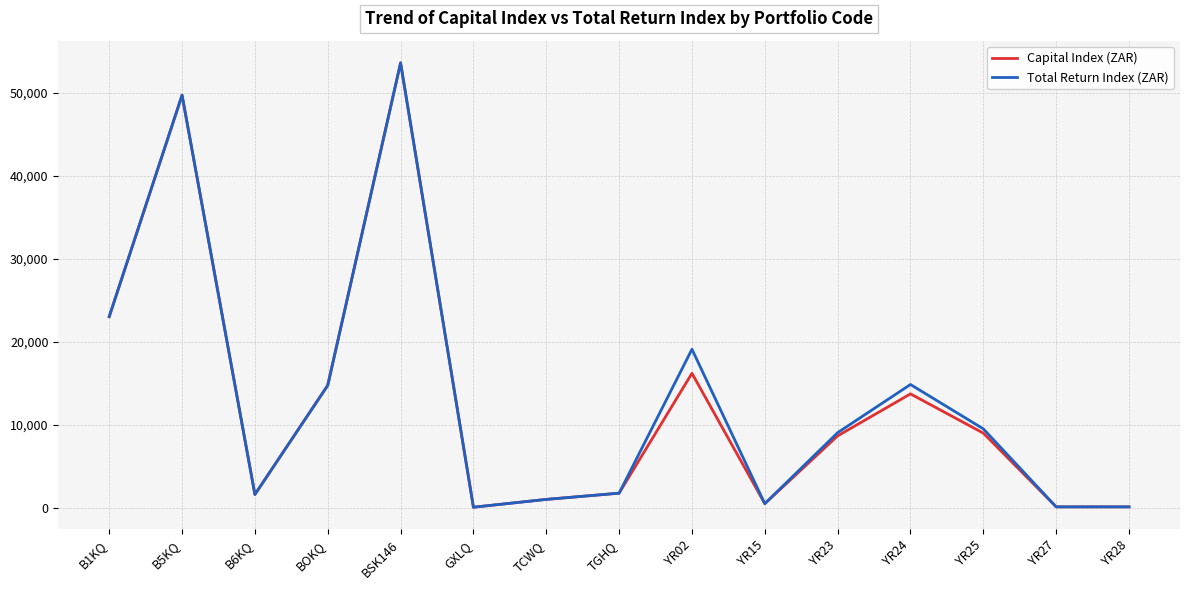

Which category has the highest value across all series?

BSK146